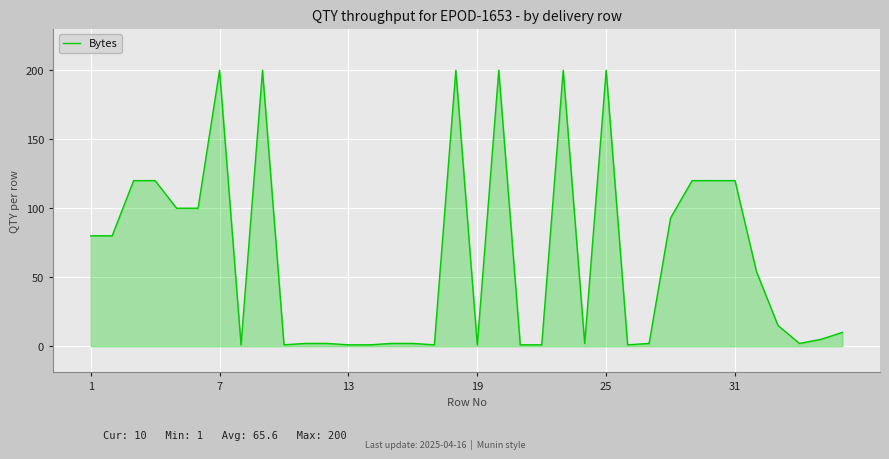

What is the minimum value shown in the chart?

1